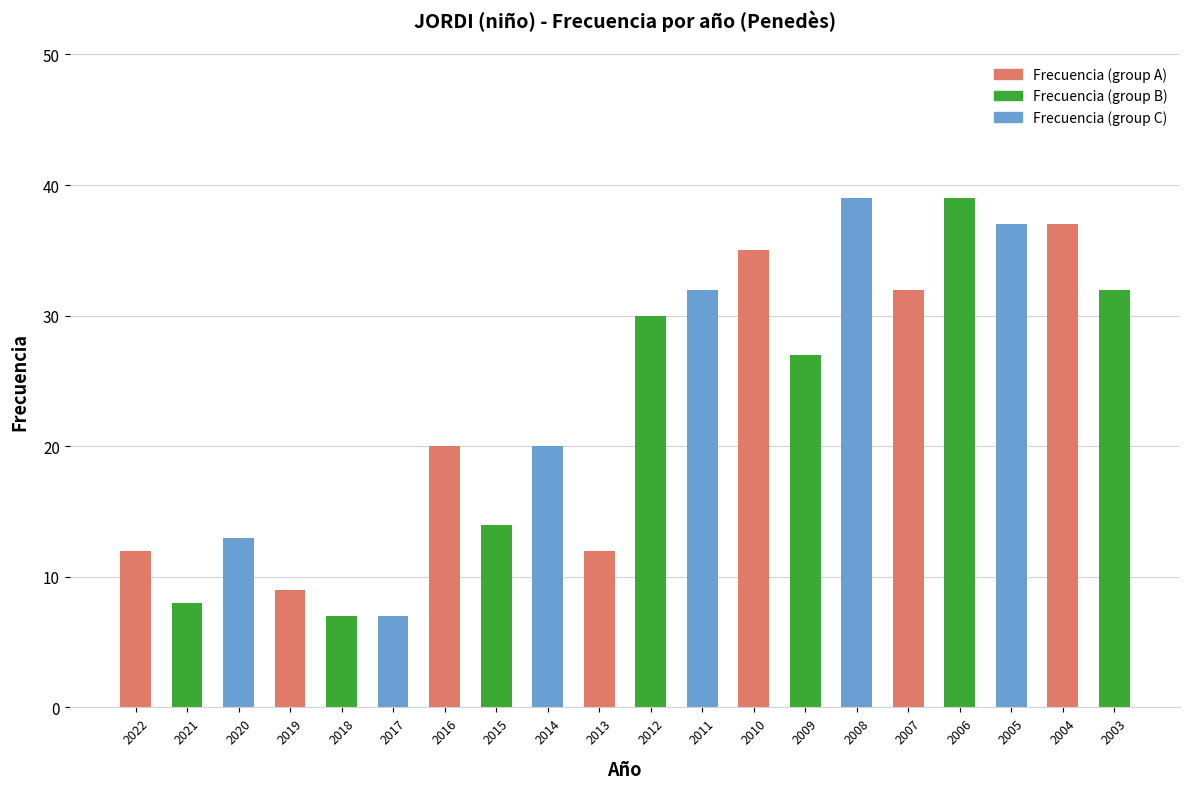

Between 2012 and 2006, which is larger?

2006